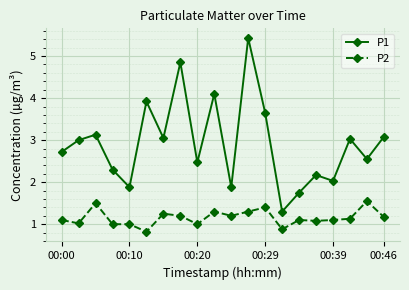

What is the sum of all P1 values?

58.3